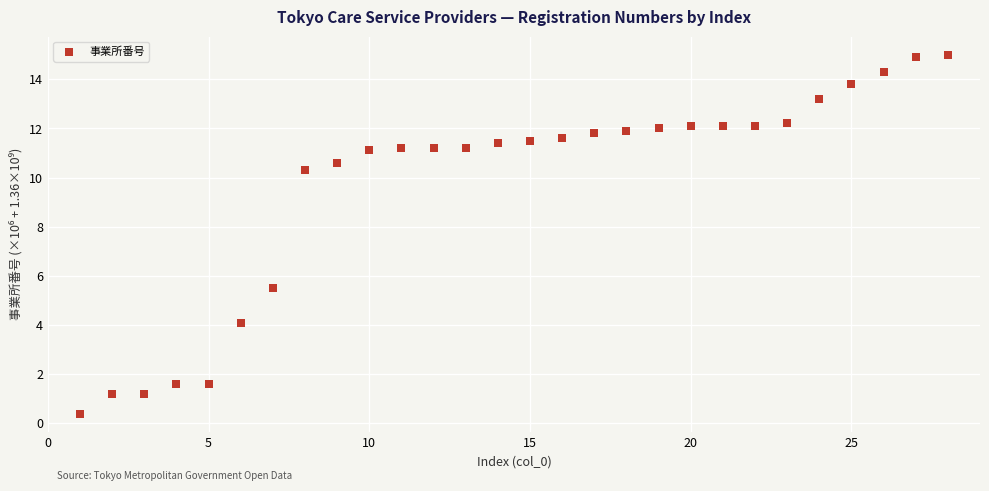

What is the range of Y values (max minus min)?

14.6